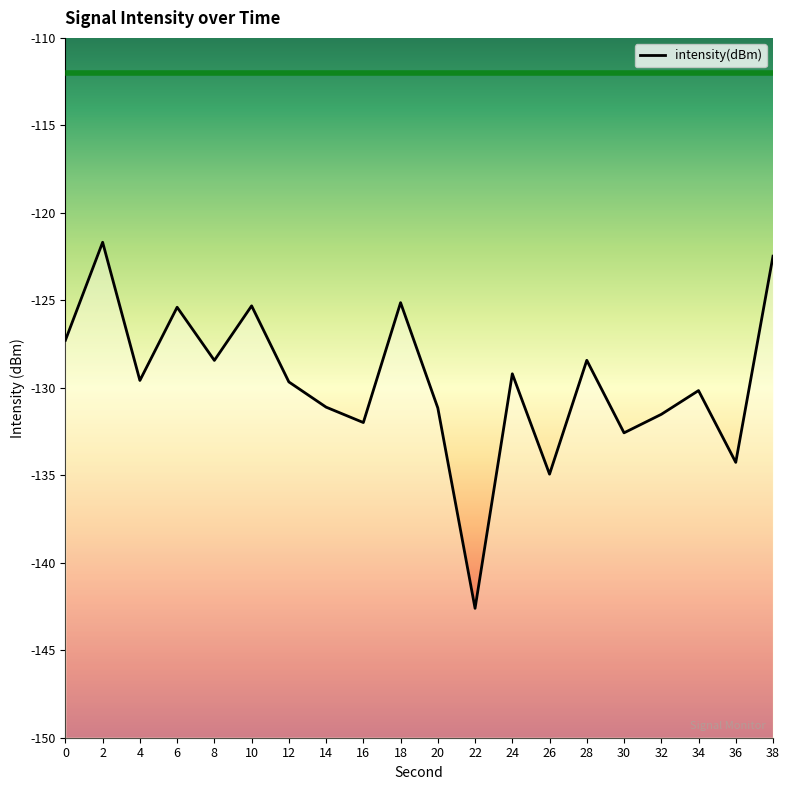

List the labels in order of value, largest first.

2, 38, 18, 10, 6, 0, 28, 8, 24, 4, 12, 34, 14, 20, 32, 16, 30, 36, 26, 22